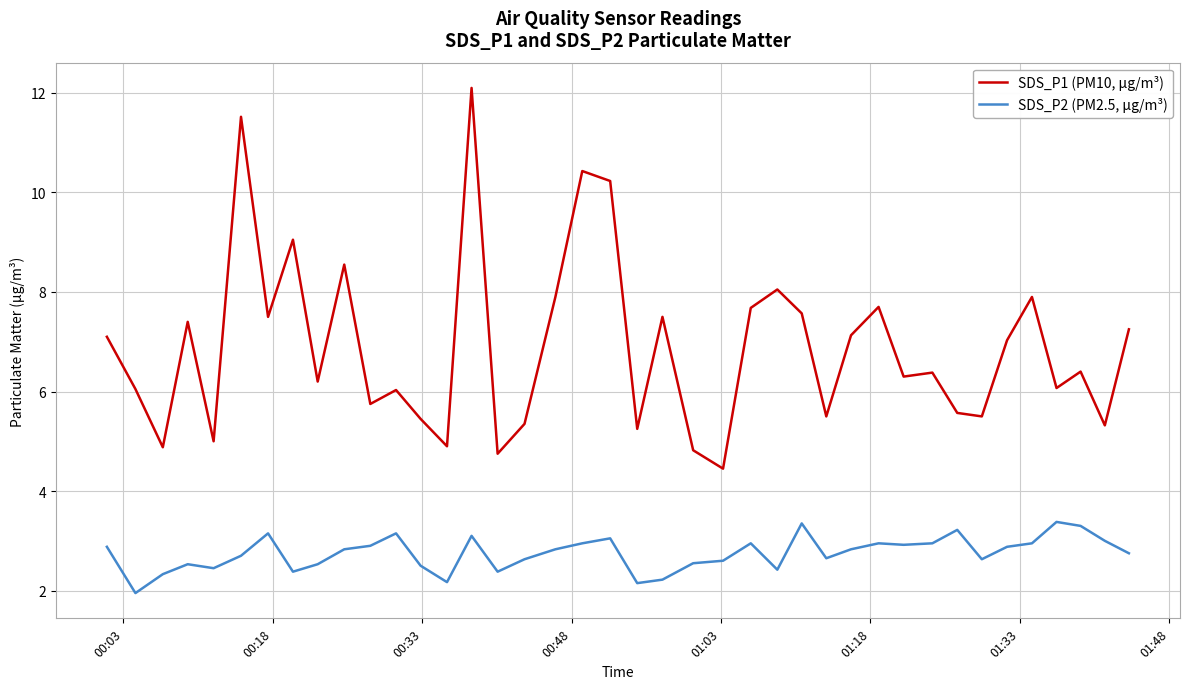

Does the chart have visible grid lines?

Yes